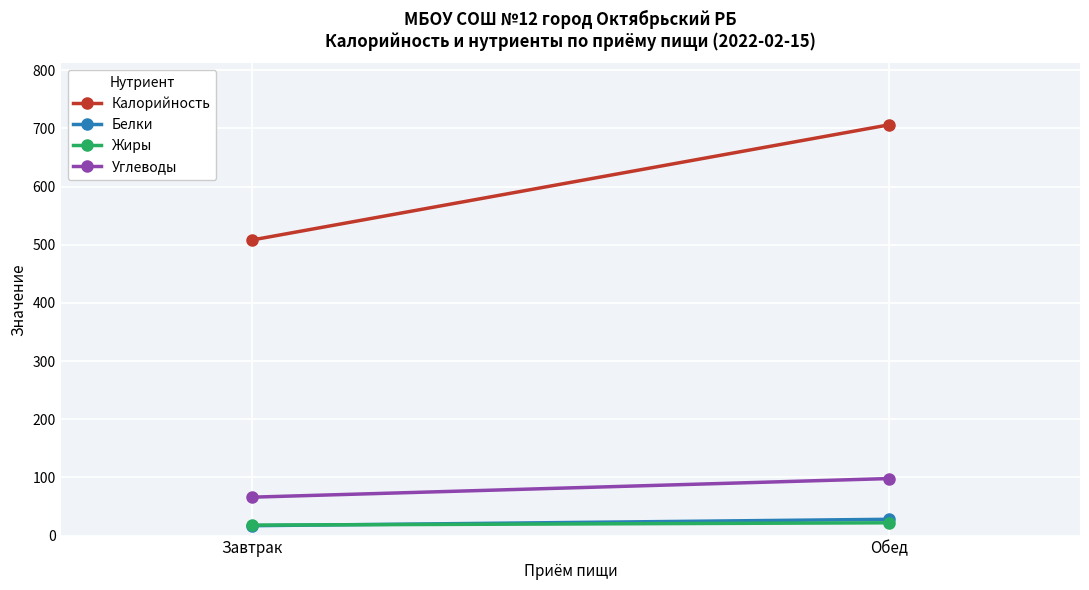

At which category is the sum across all series the highest?

Обед